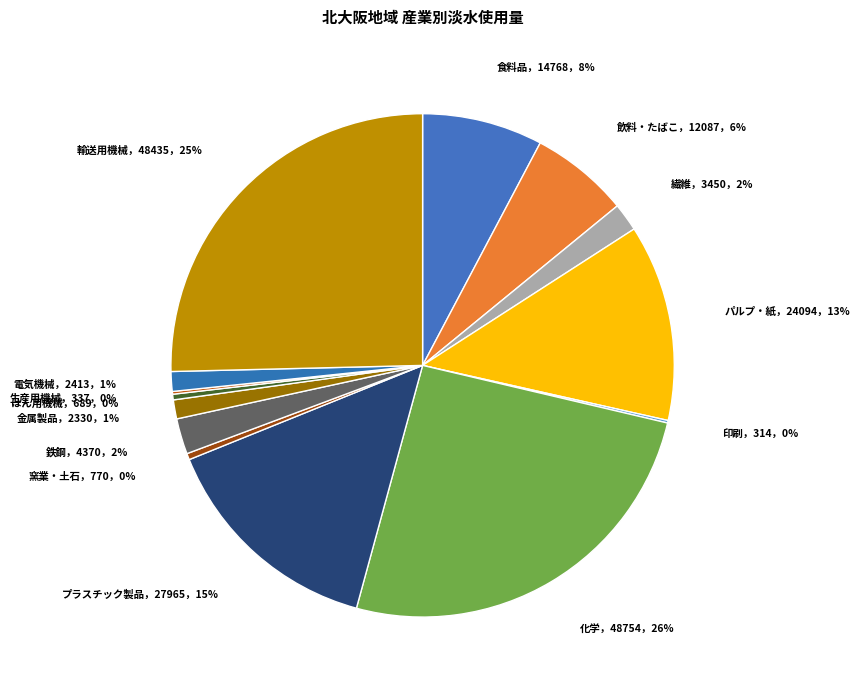

Is there any slice that represents more than half of the pie?

No